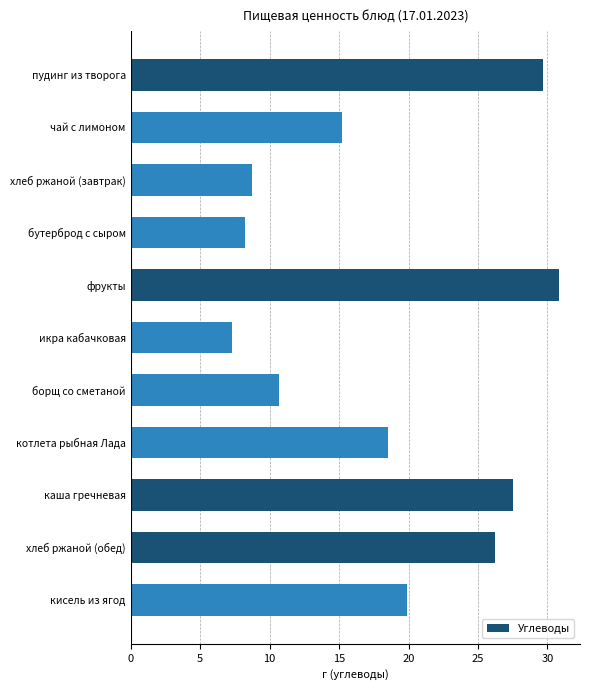

Reading bottom to top, extract all data points from this chart.

19.9	26.2	27.5	18.5	10.7	7.3	30.8	8.2	8.7	15.2	29.7